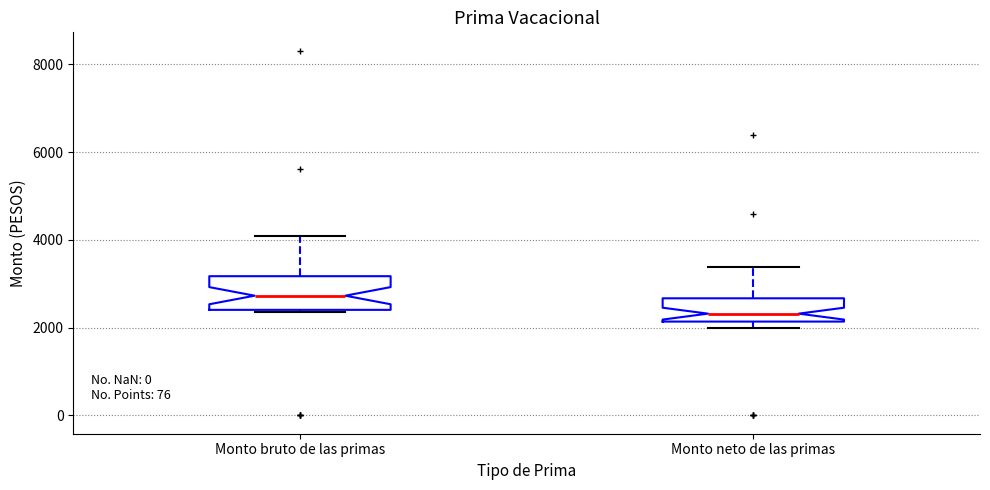

Which box is the tallest, from its lower edge to its upper edge?

Monto bruto de las primas